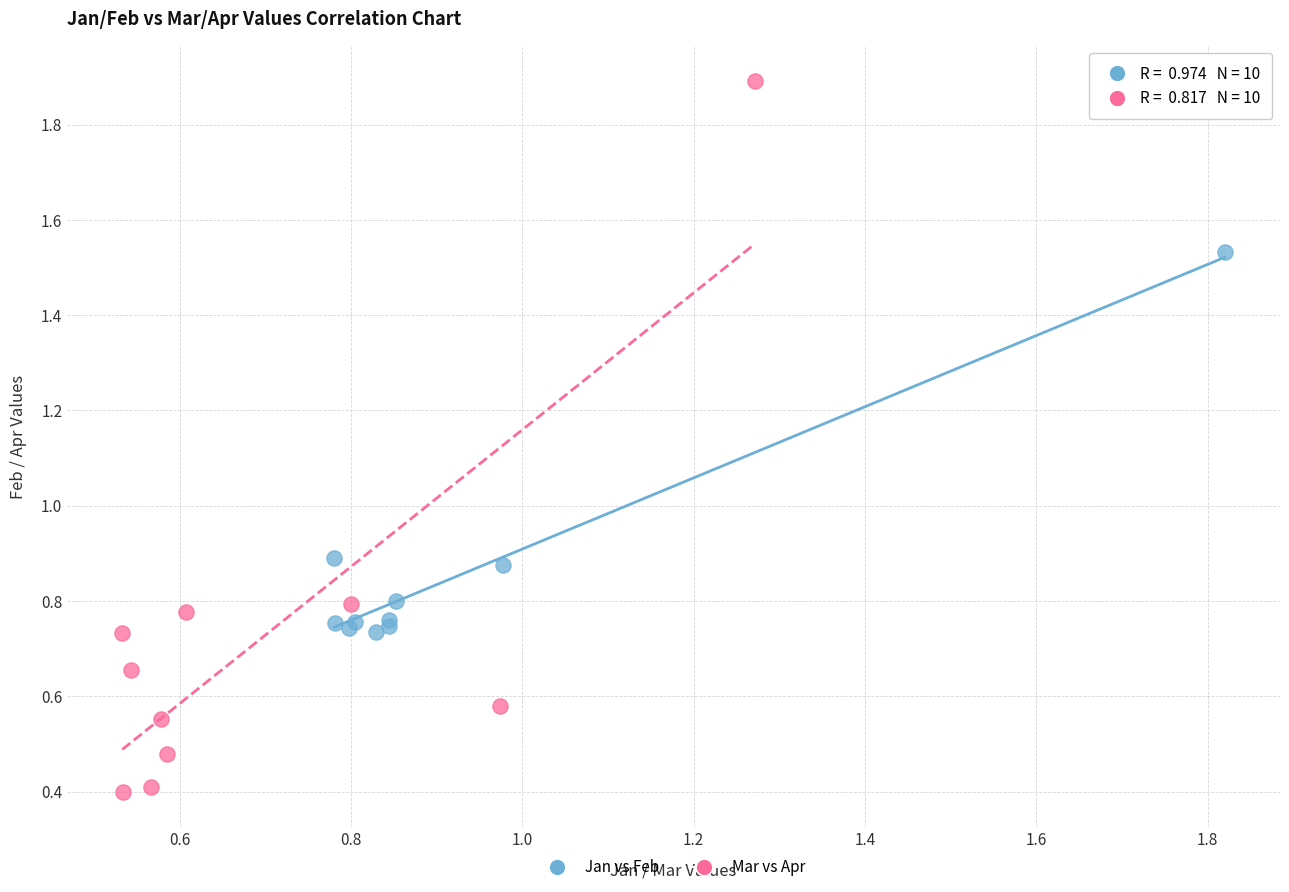

What are all the series names shown in the legend?

Jan vs Feb, Mar vs Apr